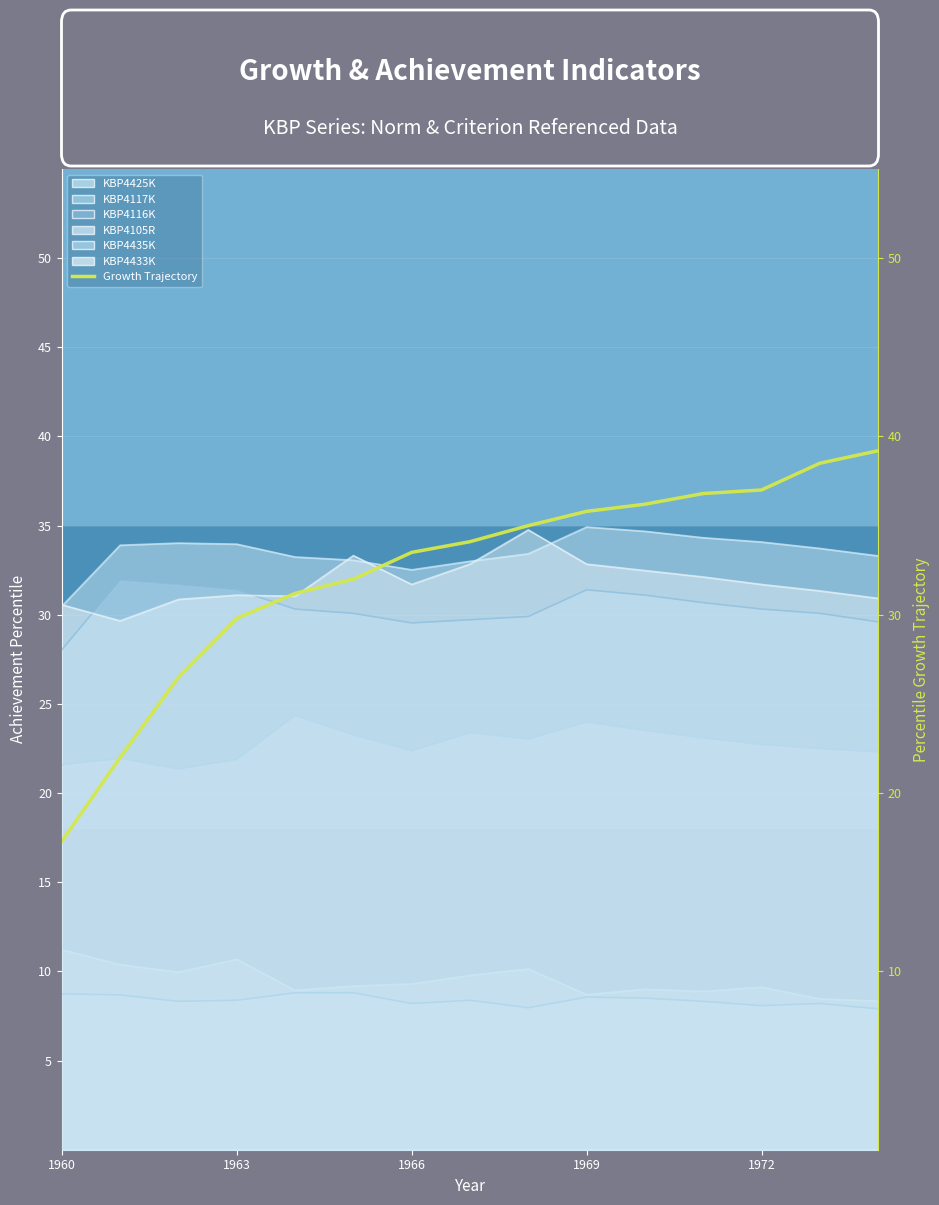

True or false: the data shows 22.0 at 1963.

True